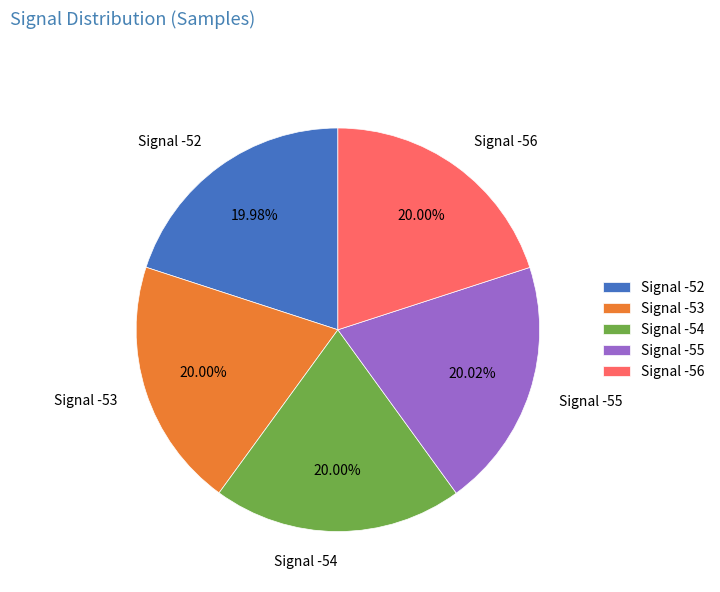

To the nearest percent, what is the combined percentage of Signal -52 and Signal -53?

40%